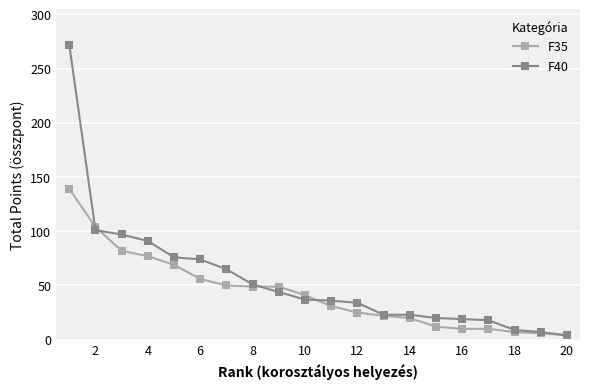

What are all the series names shown in the legend?

F35, F40